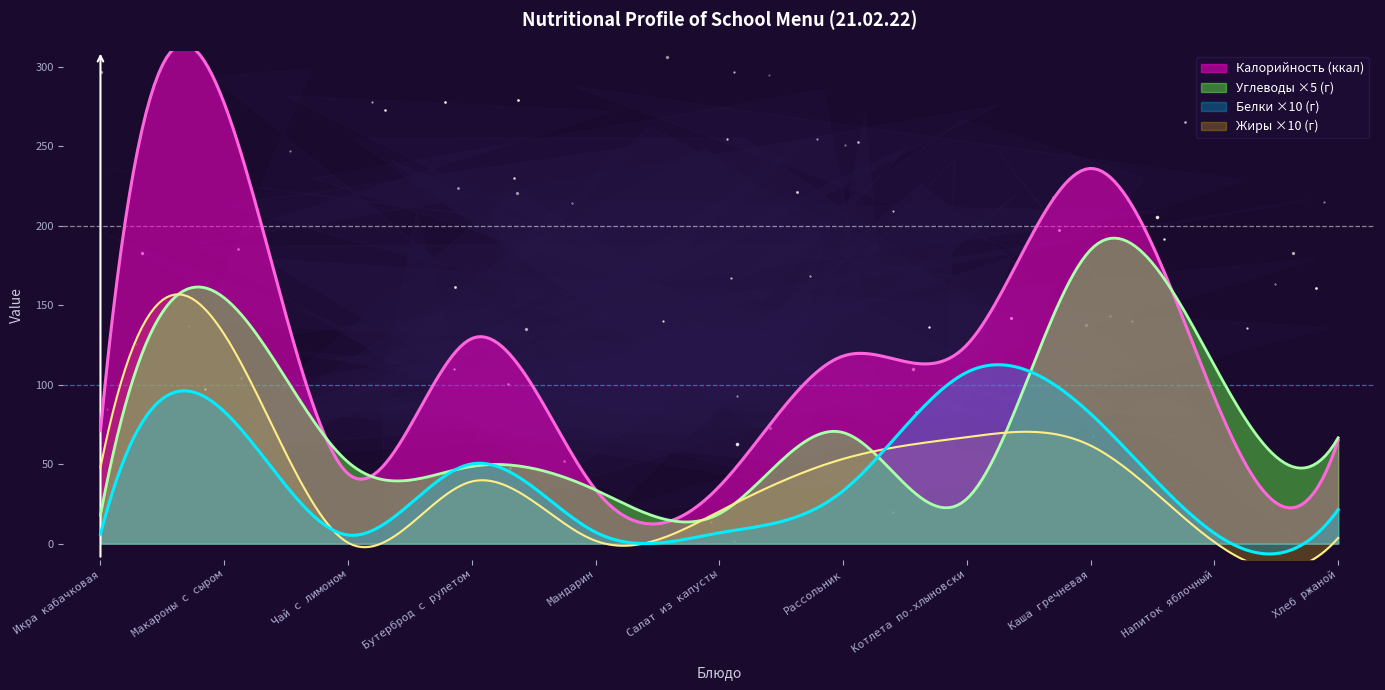

Reading left to right, what are all the values shown in this chart?

Калорийность: Икра кабачковая=71.0	Макароны с сыром=277.0	Чай с лимоном=44.0	Бутерброд с рулетом=129.0	Мандарин=34.0	Салат из капусты=36.0	Рассольник=118.0	Котлета по-хлыновски=125.0	Каша гречневая=236.0	Напиток яблочный=92.0	Хлеб ржаной=65.0
Белки: Икра кабачковая=0.6	Макароны с сыром=8.3	Чай с лимоном=0.5	Бутерброд с рулетом=5.0	Мандарин=0.7	Салат из капусты=0.7	Рассольник=3.3	Котлета по-хлыновски=10.8	Каша гречневая=8.2	Напиток яблочный=0.7	Хлеб ржаной=2.1
Жиры: Икра кабачковая=4.8	Макароны с сыром=13.2	Чай с лимоном=0.1	Бутерброд с рулетом=3.9	Мандарин=0.2	Салат из капусты=2.0	Рассольник=5.3	Котлета по-хлыновски=6.7	Каша гречневая=6.2	Напиток яблочный=0.1	Хлеб ржаной=0.4
Углеводы: Икра кабачковая=3.6	Макароны с сыром=30.9	Чай с лимоном=10.3	Бутерброд с рулетом=9.7	Мандарин=6.8	Салат из капусты=3.8	Рассольник=14.0	Котлета по-хлыновски=5.6	Каша гречневая=37.0	Напиток яблочный=22.4	Хлеб ржаной=13.3